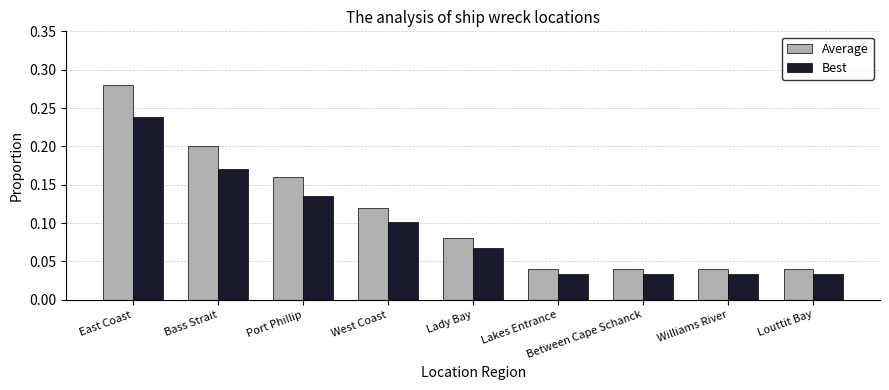

Which series has the largest range (max minus min)?

Average